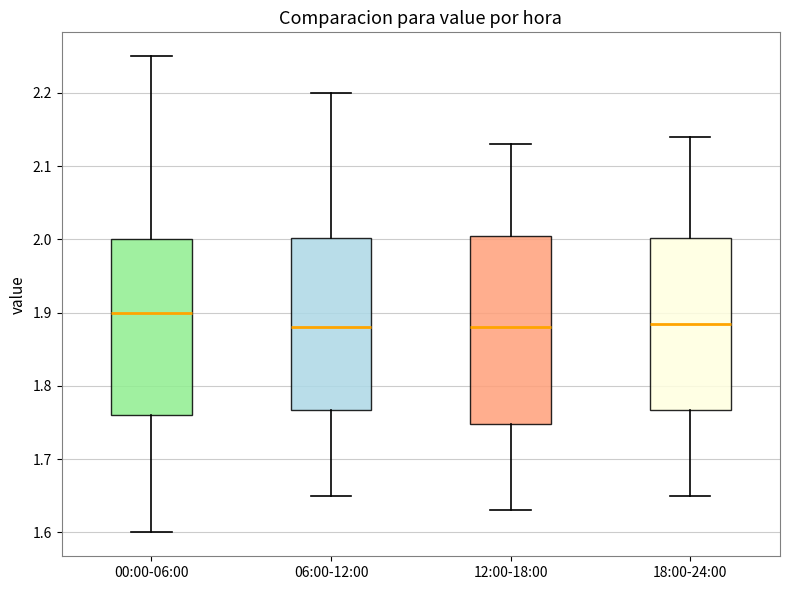

Reading left to right, transcribe this box plot: for each box, give where its median line is, the range the box spans, and where its two whiskers end, as read against the y-axis. The values are not printed on the chart, so give them approximately, as read against the axis.

00:00-06:00: median 1.90, box 1.76 to 2.00, whiskers 1.60 to 2.25
06:00-12:00: median 1.88, box 1.77 to 2.00, whiskers 1.65 to 2.20
12:00-18:00: median 1.88, box 1.75 to 2.01, whiskers 1.63 to 2.13
18:00-24:00: median 1.89, box 1.77 to 2.00, whiskers 1.65 to 2.14